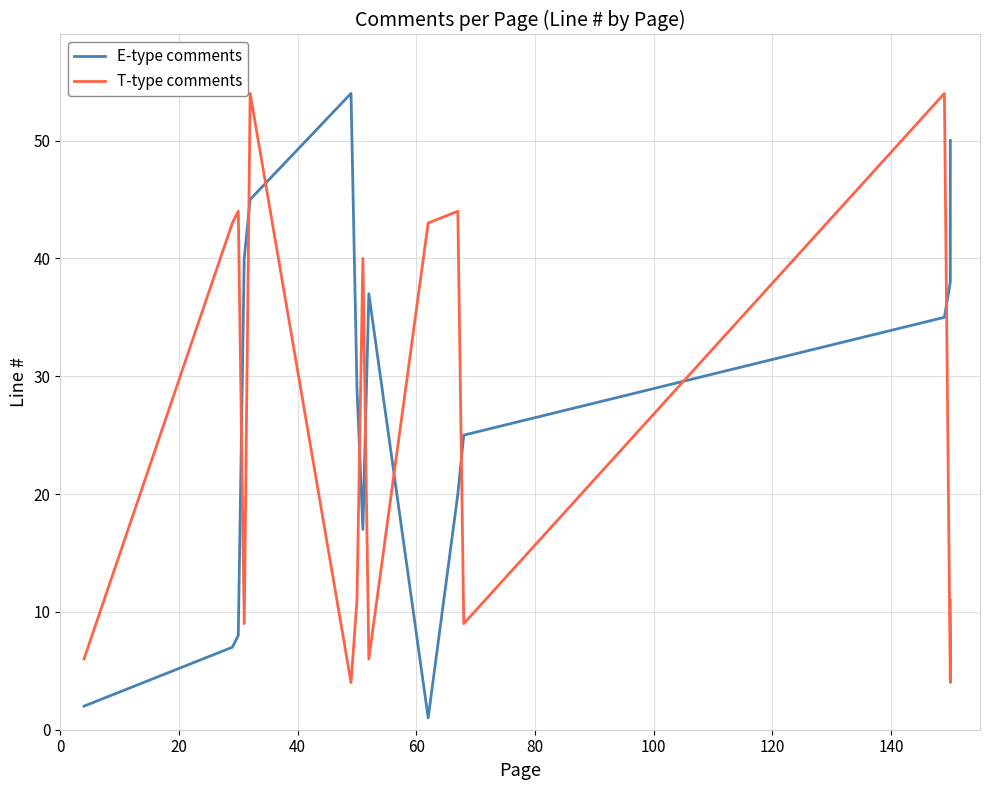

Which series has the widest spread of values?

E-type comments